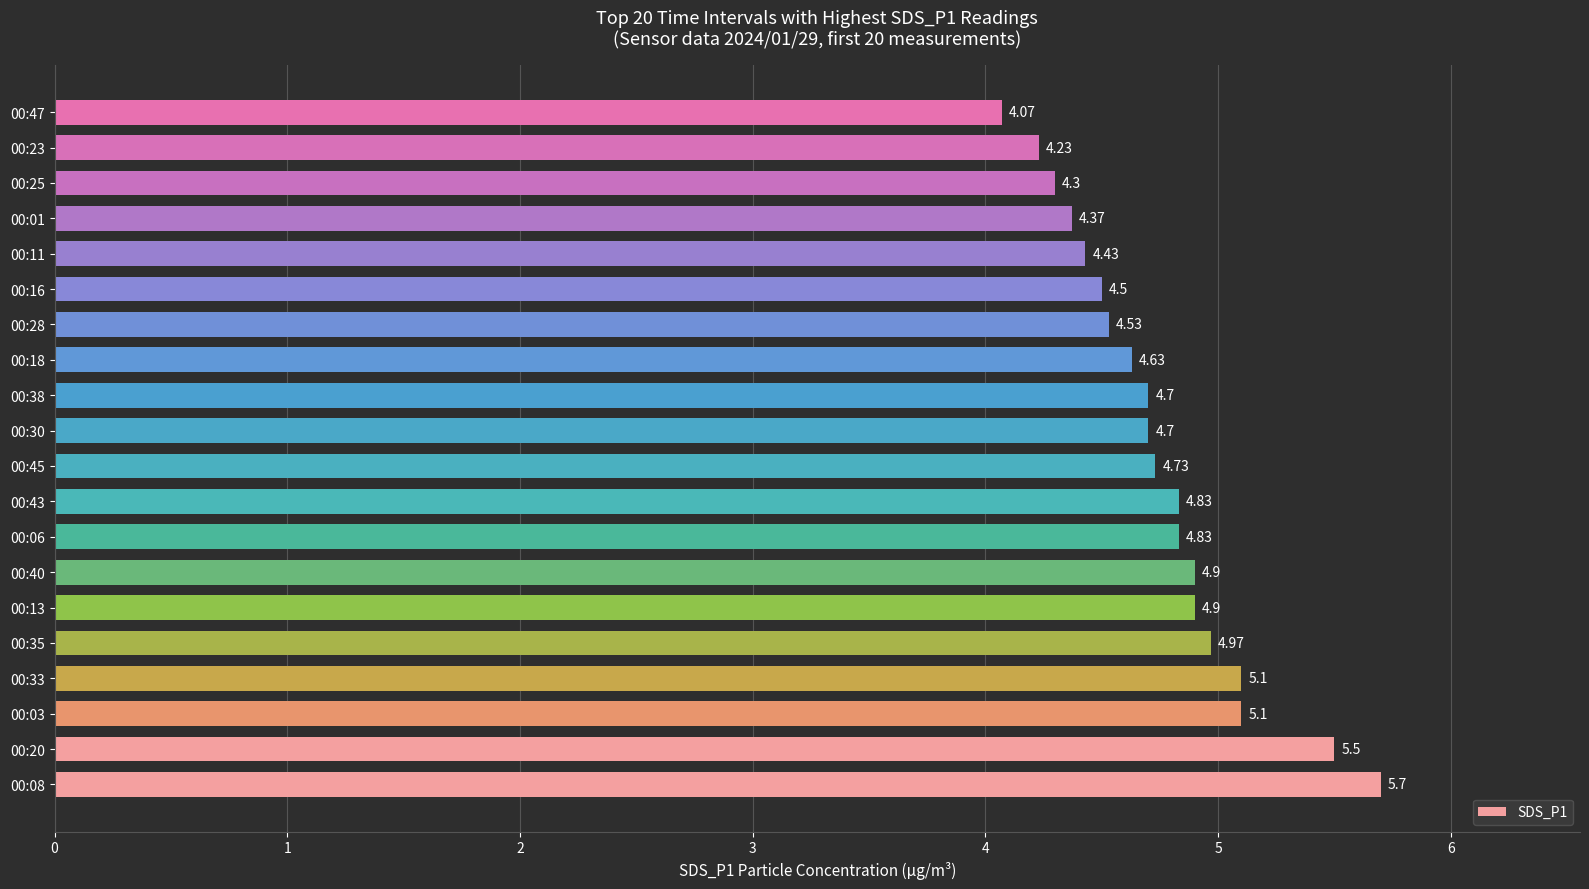

Where is the data nearest to the value 4?

00:47